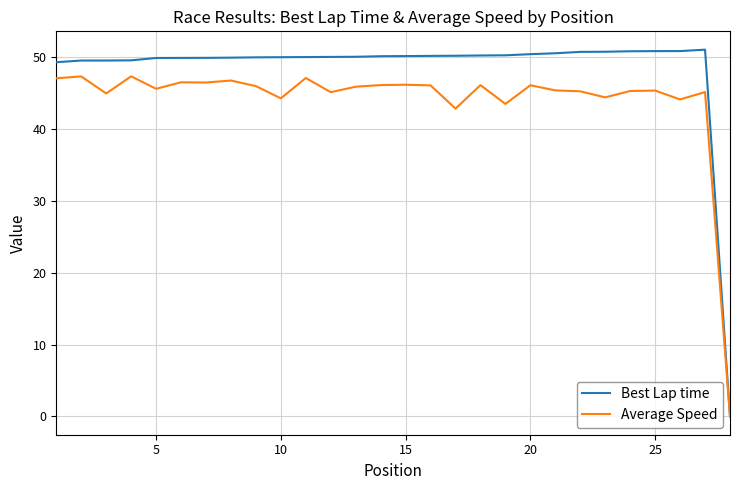

Which series has the largest range (max minus min)?

Best Lap time